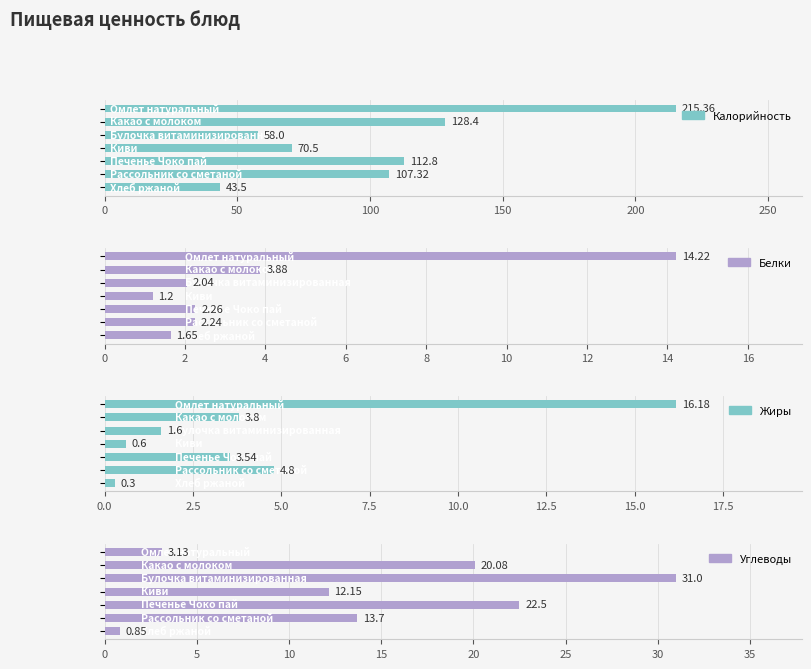

Reading left to right, extract all data points from this chart.

Калорийность: 0=215.4	50=128.4	100=58.0	150=70.5	200=112.8	250=107.3	300=43.5
Белки: 0=14.2	50=3.9	100=2.0	150=1.2	200=2.3	250=2.2	300=1.6
Жиры: 0=16.2	50=3.8	100=1.6	150=0.6	200=3.5	250=4.8	300=0.3
Углеводы: 0=3.1	50=20.1	100=31.0	150=12.2	200=22.5	250=13.7	300=0.8